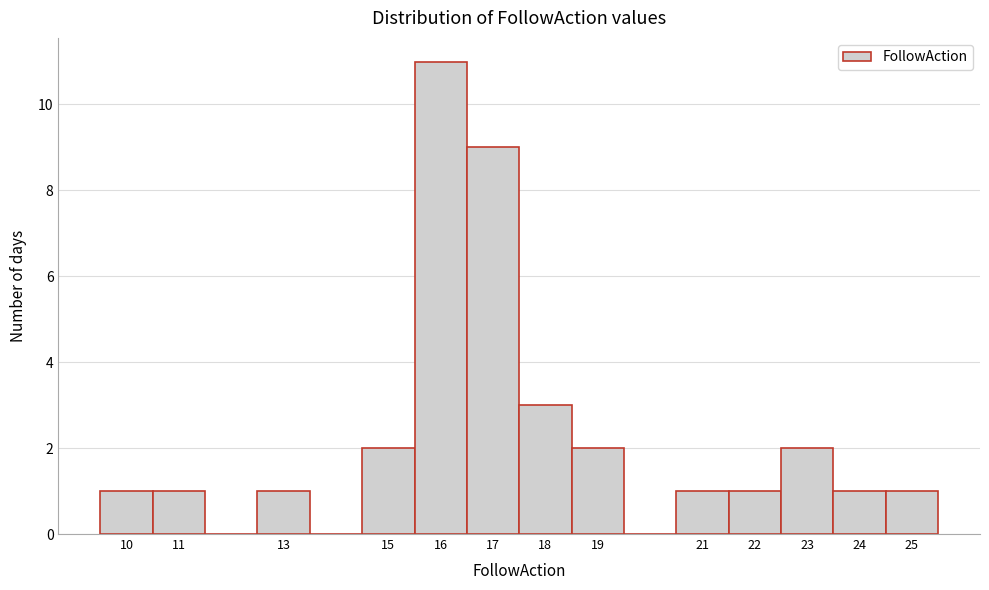

Reading left to right, list every bar in this chart as the range it spans on the x-axis followed by its height. The values are not printed on the chart, so give them approximately, as read against the axis.

9.5 to 10.5: 1
10.5 to 11.5: 1
11.5 to 12.5: 0
12.5 to 13.5: 1
13.5 to 14.5: 0
14.5 to 15.5: 2
15.5 to 16.5: 11
16.5 to 17.5: 9
17.5 to 18.5: 3
18.5 to 19.5: 2
19.5 to 20.5: 0
20.5 to 21.5: 1
21.5 to 22.5: 1
22.5 to 23.5: 2
23.5 to 24.5: 1
24.5 to 25.5: 1